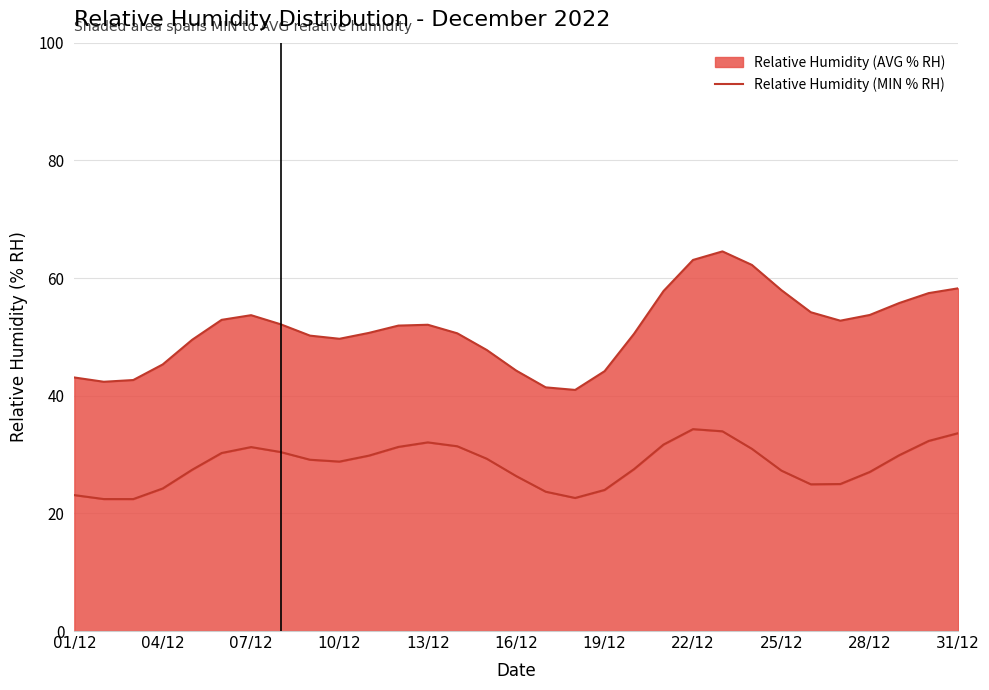

What is the difference between the second highest and minimum values?

11.5